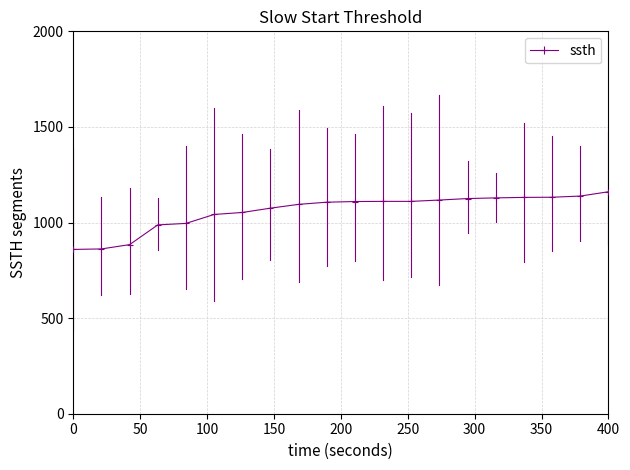

How many data points are above 1109?

10